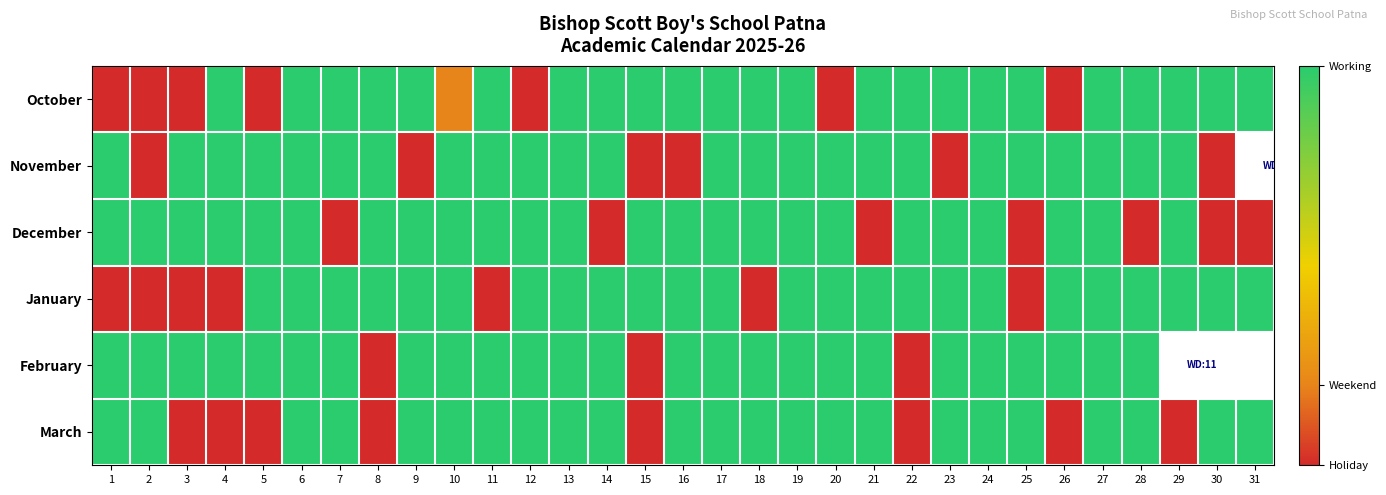

Which series changed the most between 9 and 21?

November